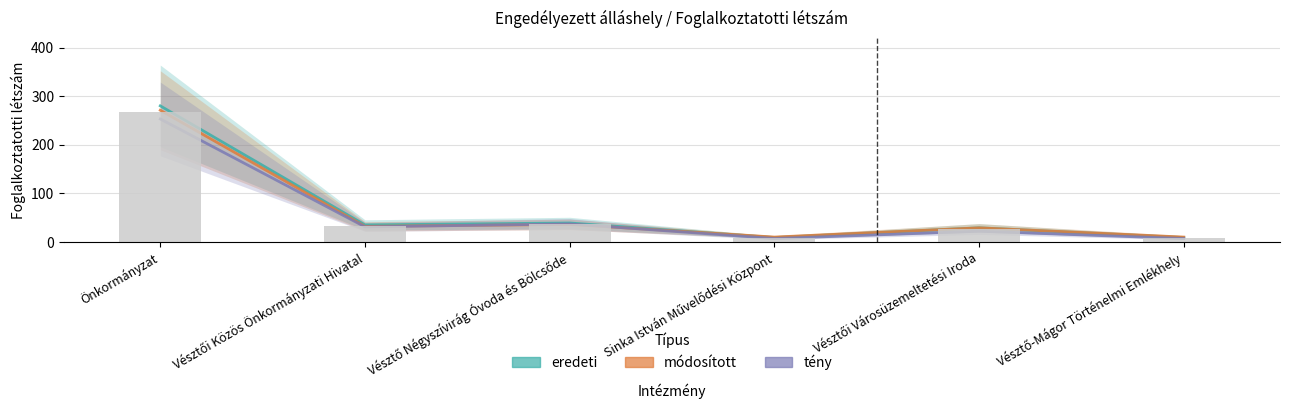

Reading right to left, extract all data points from this chart.

eredeti: 9	29	9	39	35	280
módosított: 10	29	10	36	32	271
tény: 7	22	7	37	31	253